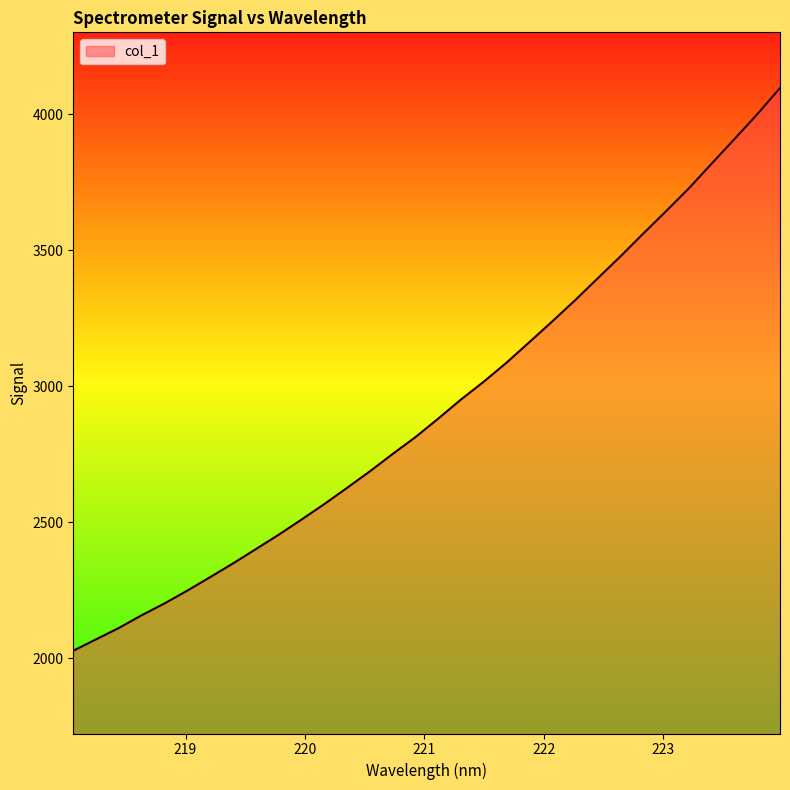

What is the greatest value displayed?

4096.9